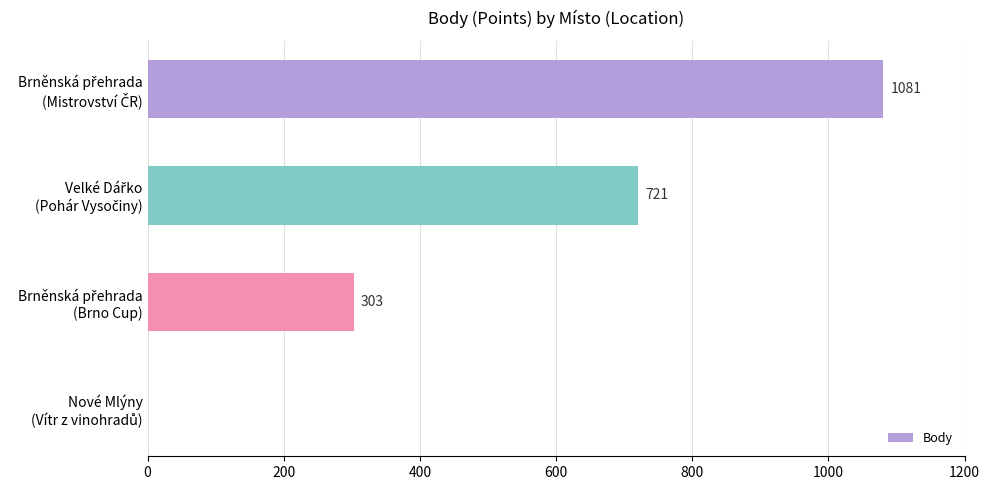

What is the sum of all values?

2105